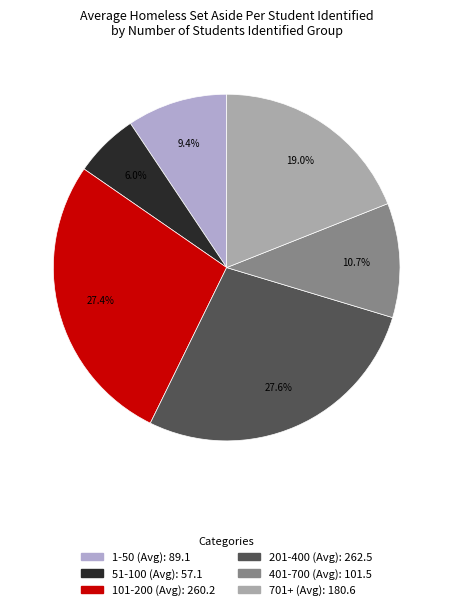

How many segments does this pie chart have?

6